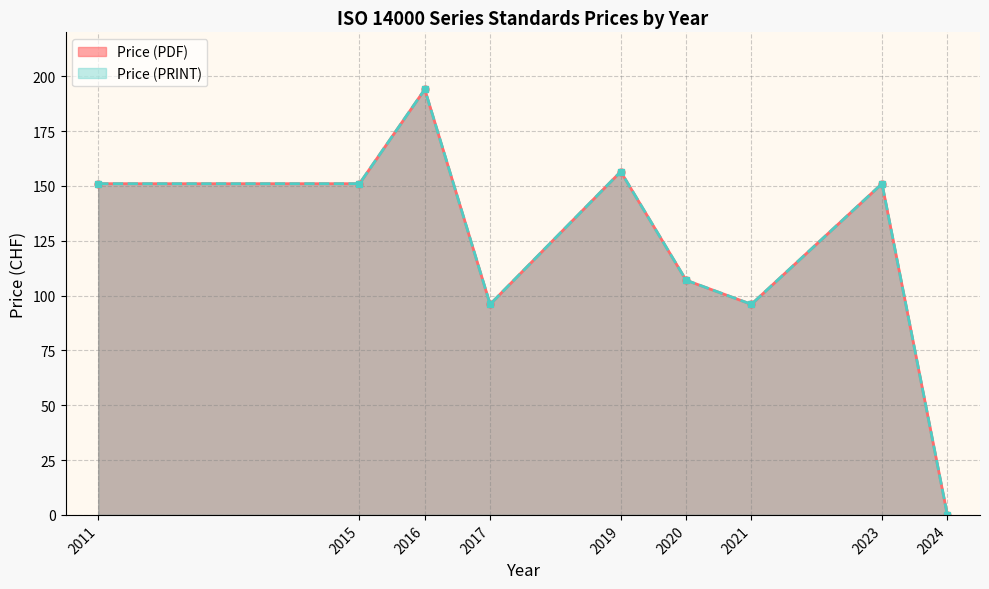

Where is Price (PDF) nearest to the value 97?

2017